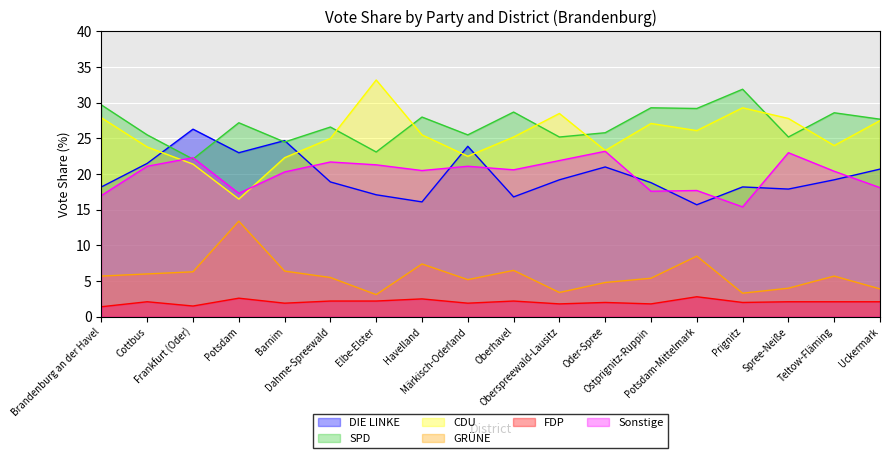

True or false: FDP and SPD intersect in this chart.

False